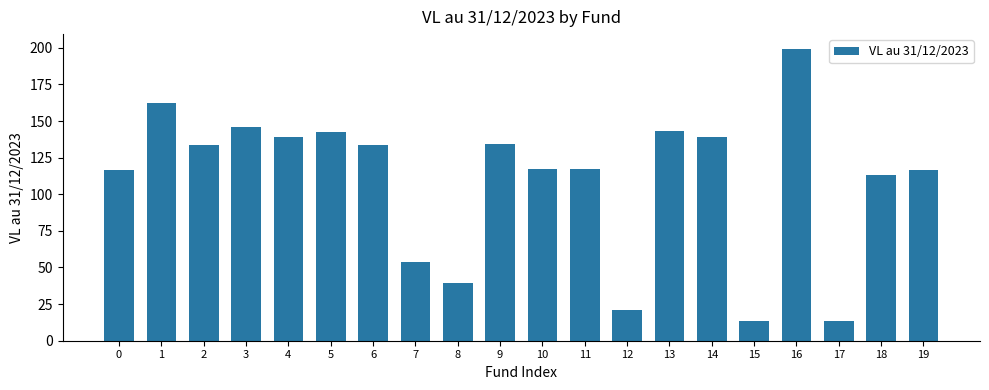

Are the bars horizontal?

No